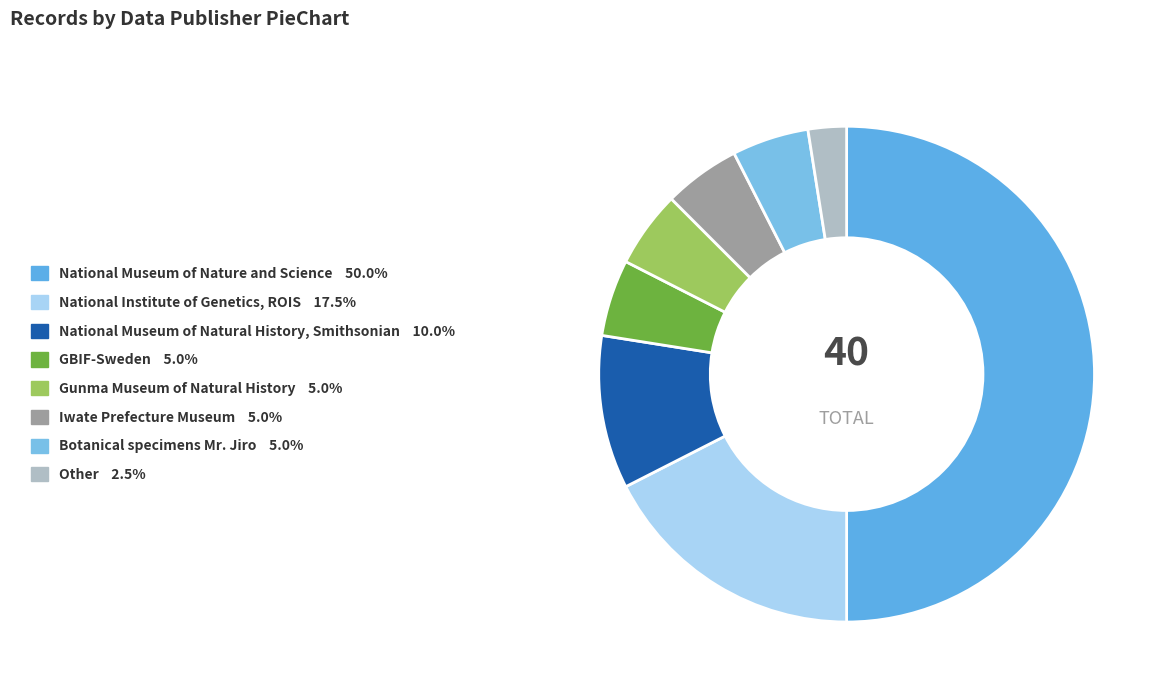

How many segments does this pie chart have?

8